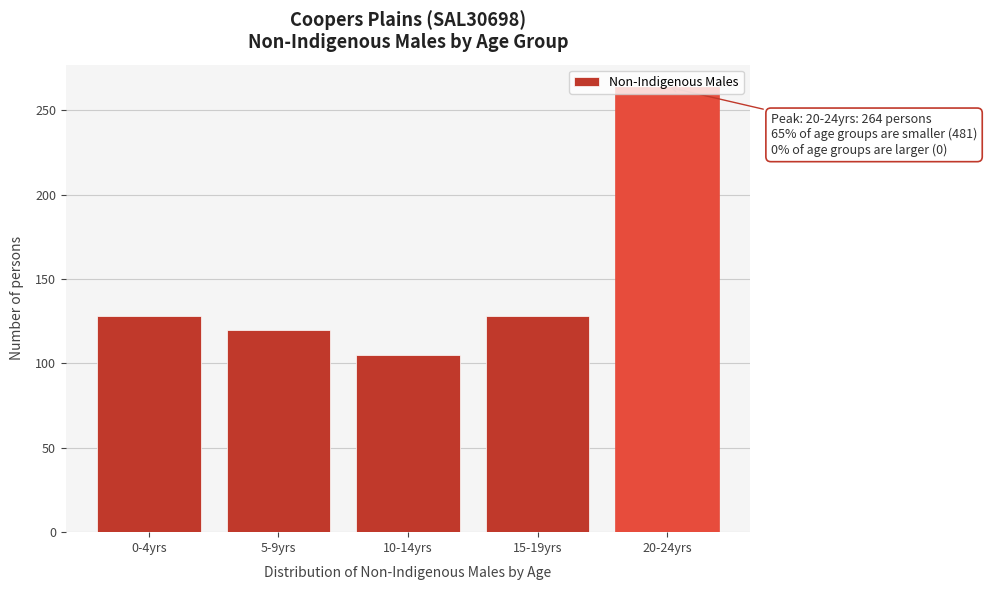

What is the greatest value displayed?

264